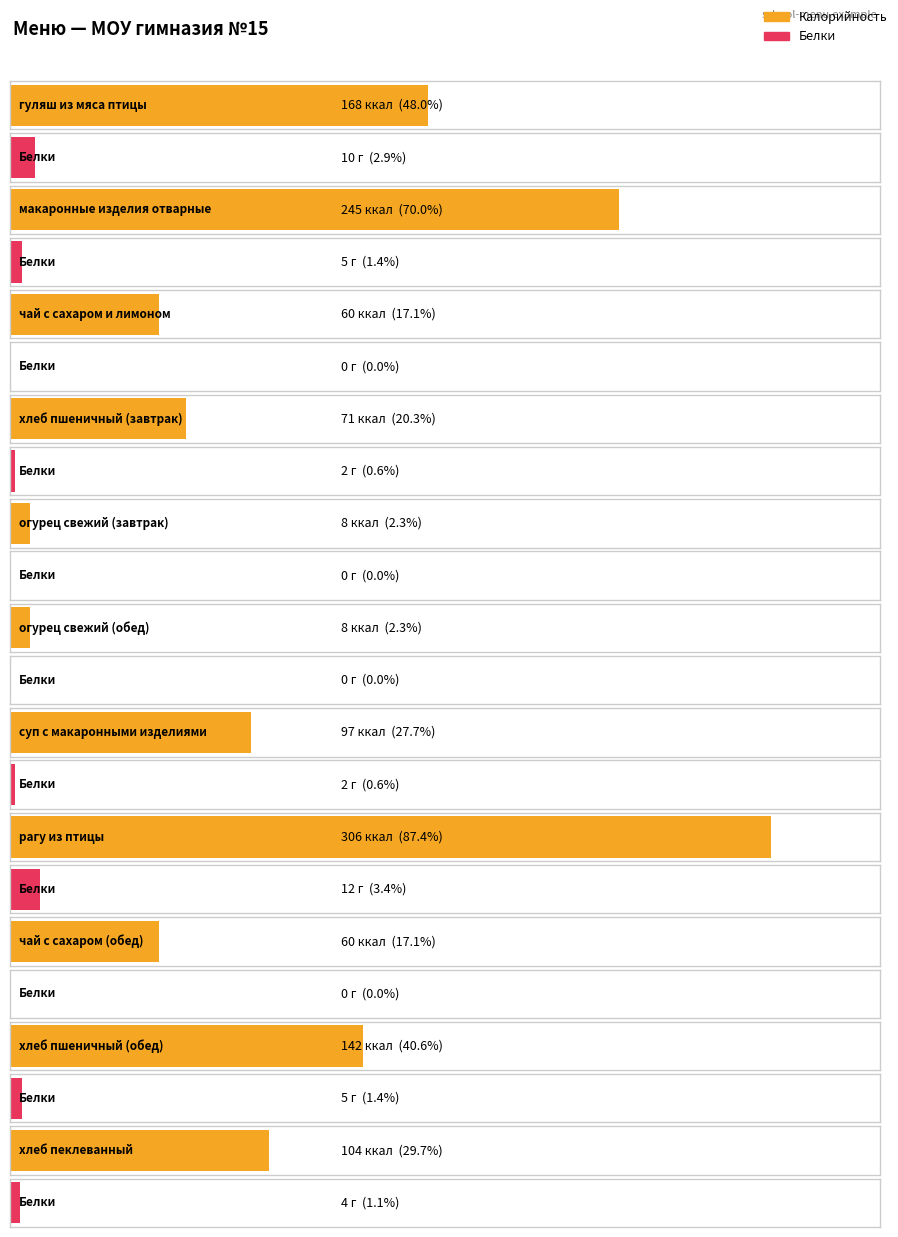

At how many categories does at least one series exceed 6?

11